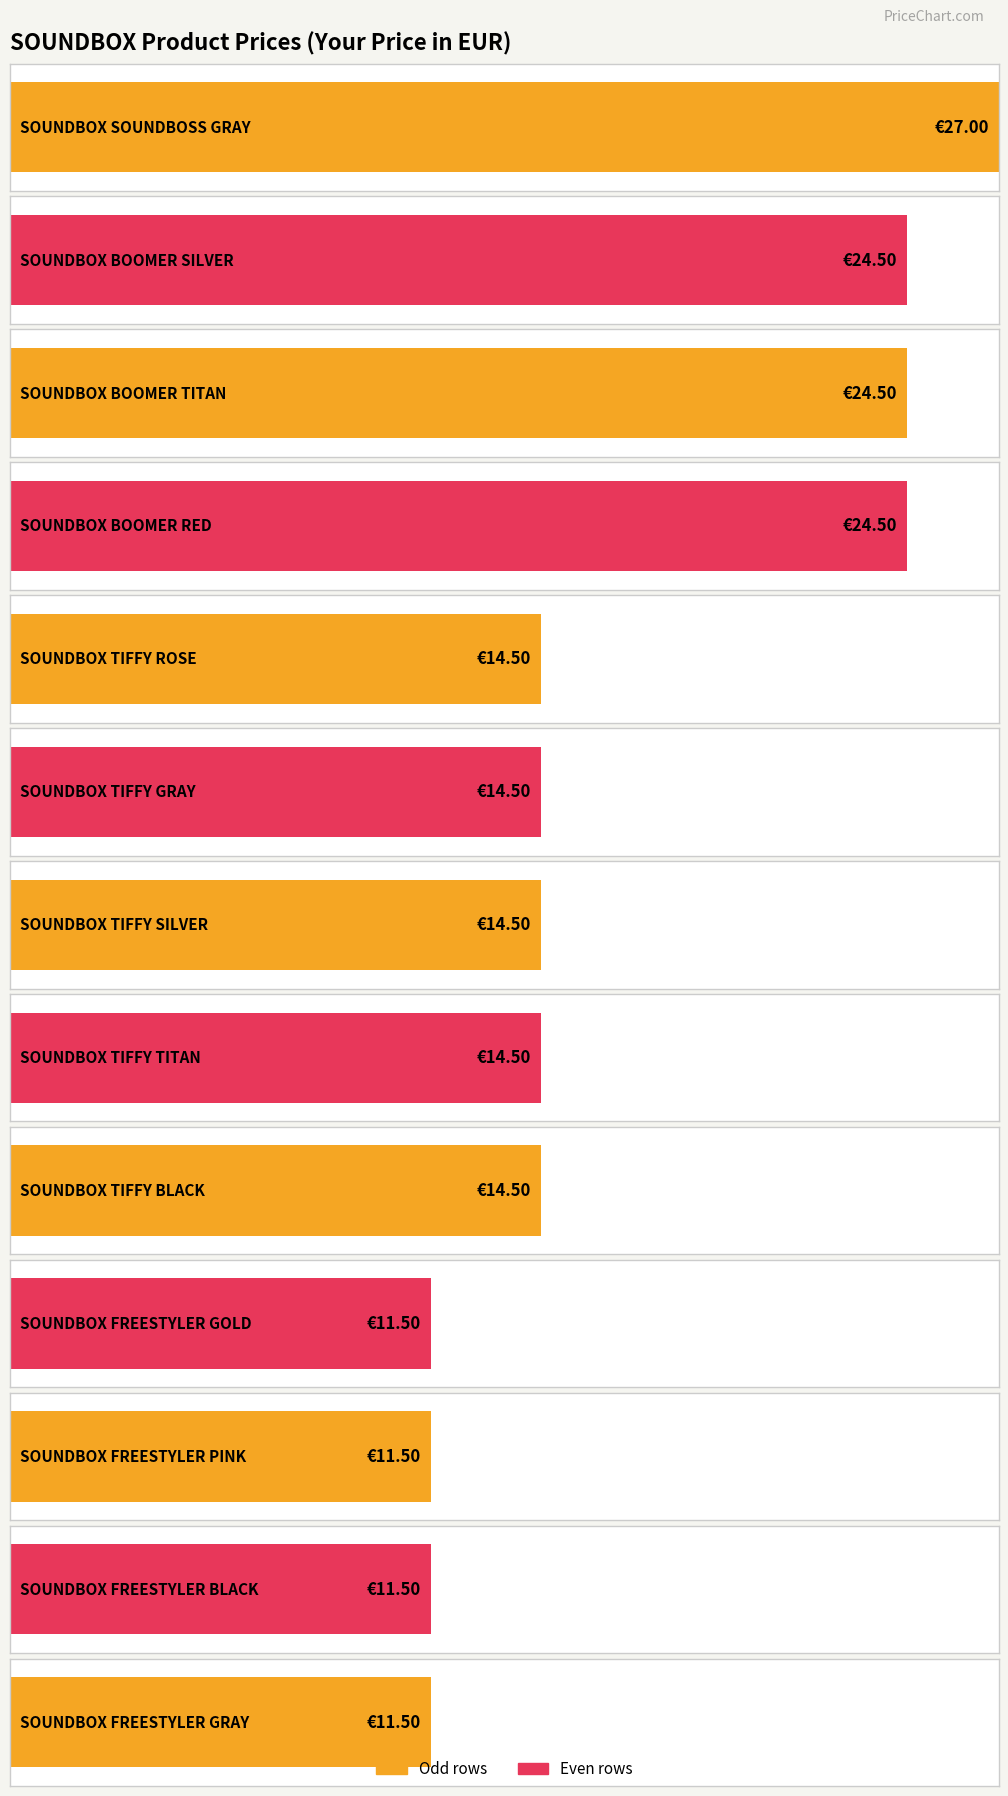

The chart shows a value of 24.5 at BOOMER RED. True or false?

True